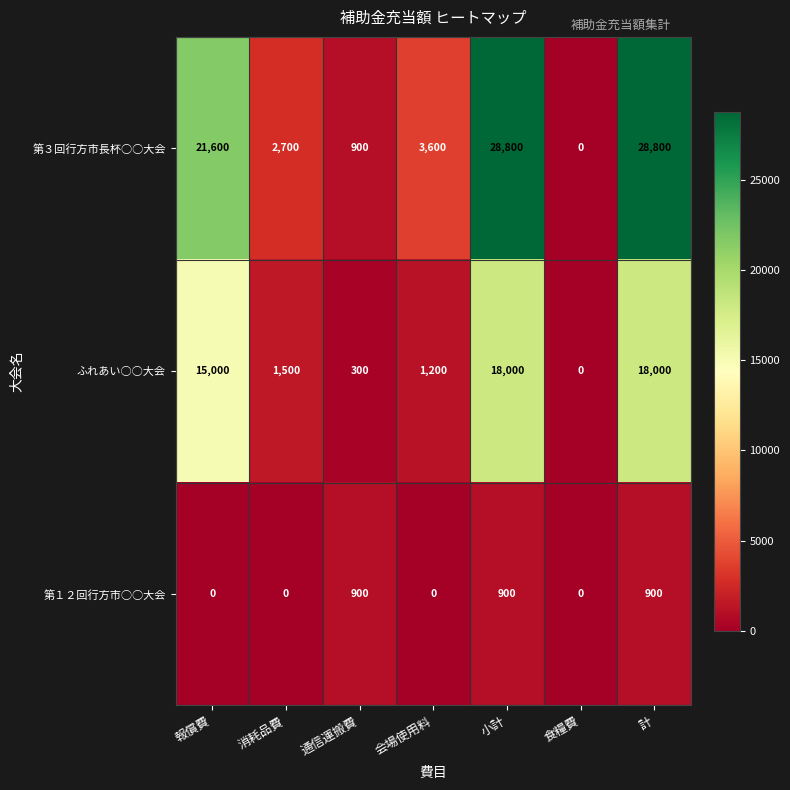

What is the total value across all series at 会場使用料?

4800